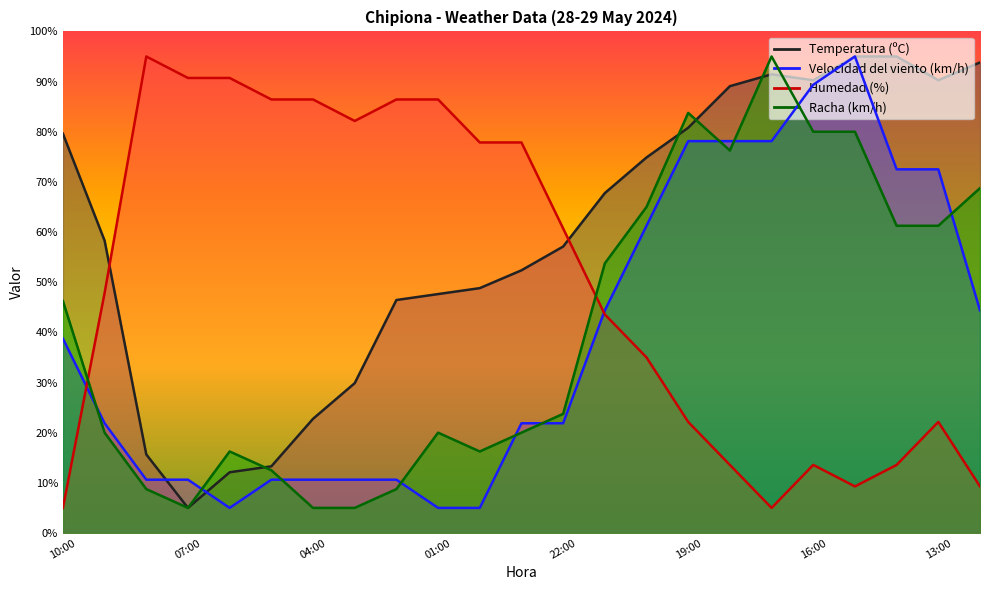

What is the difference between the Velocidad del viento (km/h) values at 00:00 and 15:00?

90.0